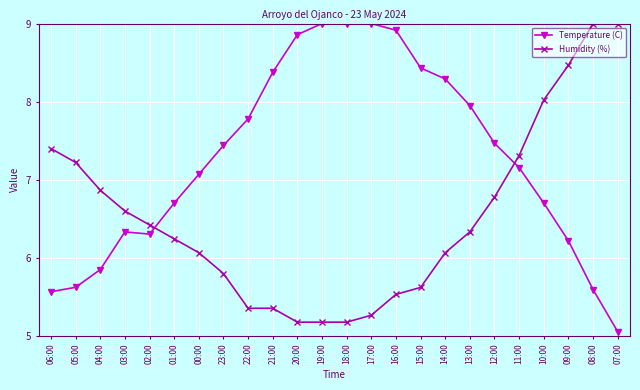

Does the chart have visible grid lines?

Yes